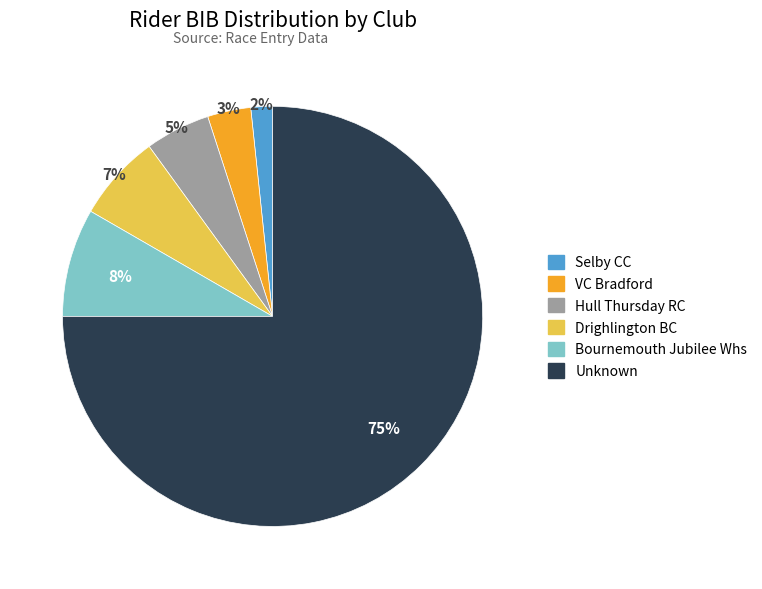

Count the number of slices in the pie.

6